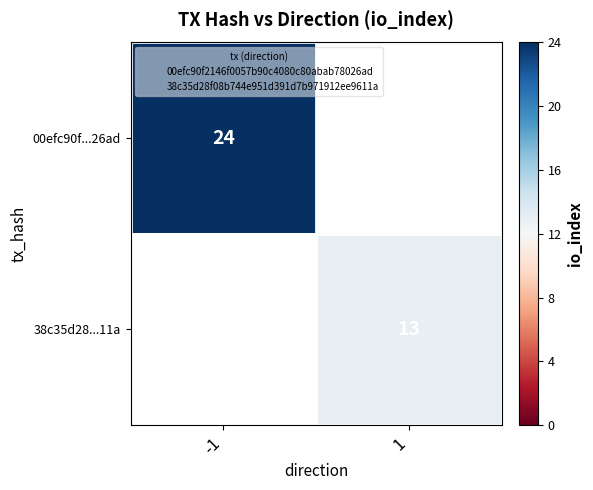

Is it true that 38c35d28...11a equals 13.0 at 1?

True